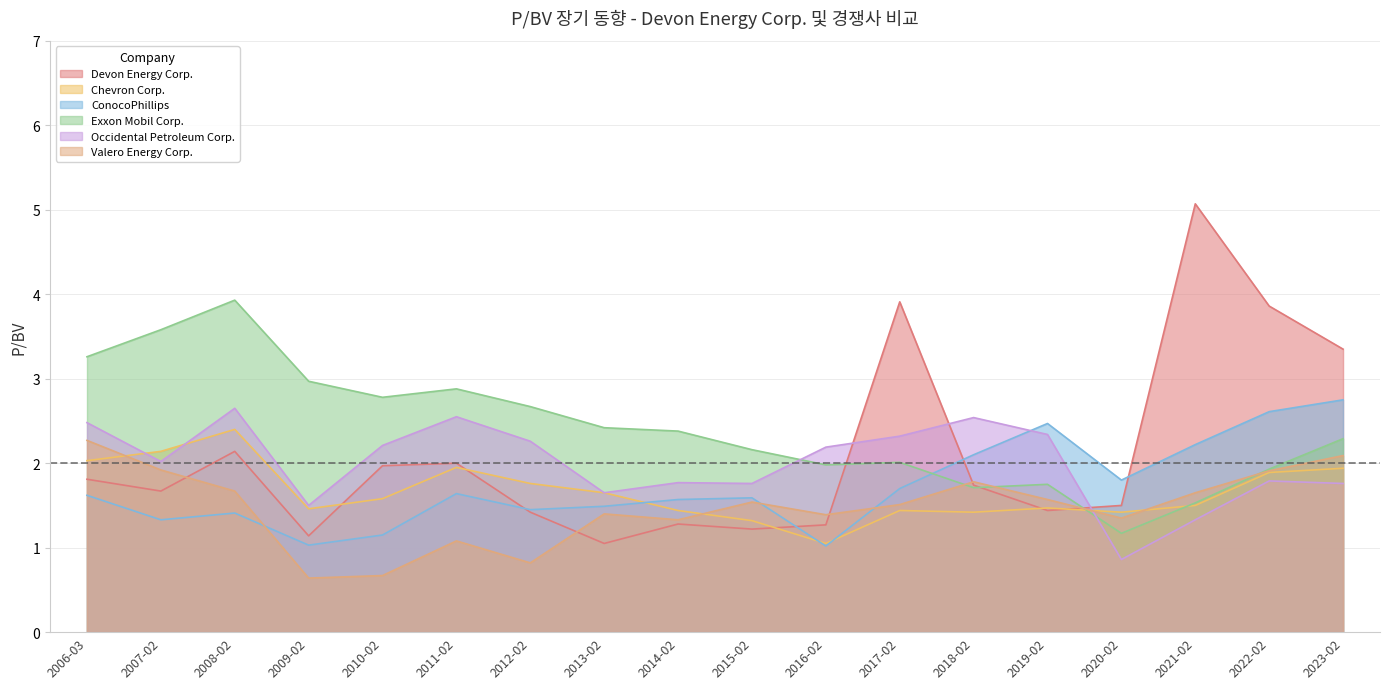

True or false: Chevron Corp. has a value of 1.5 at 2021-02.

True